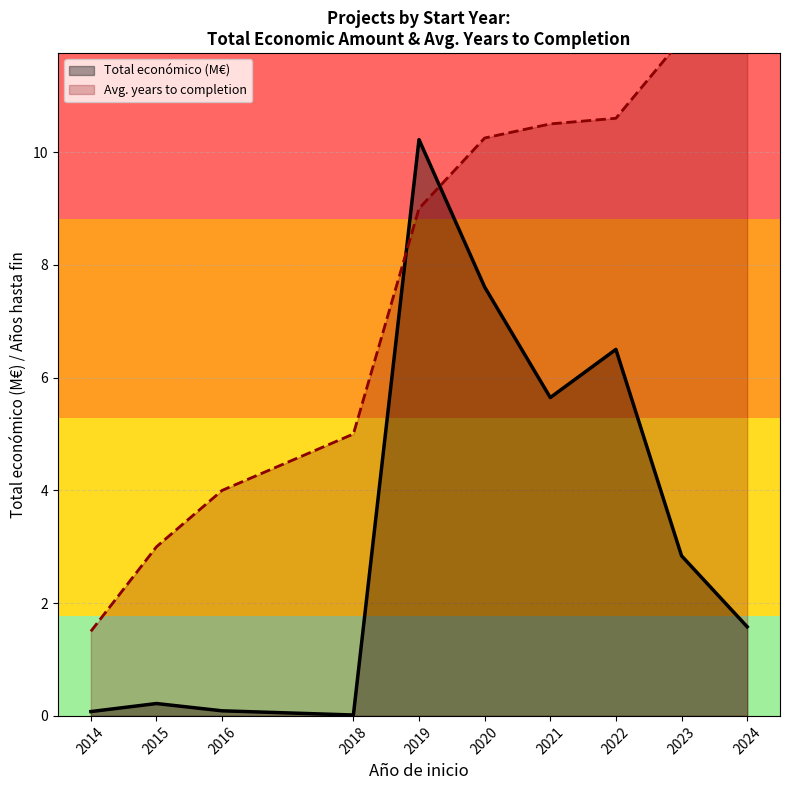

True or false: Total económico (M€) has a value of 10.6 at 2020.

False